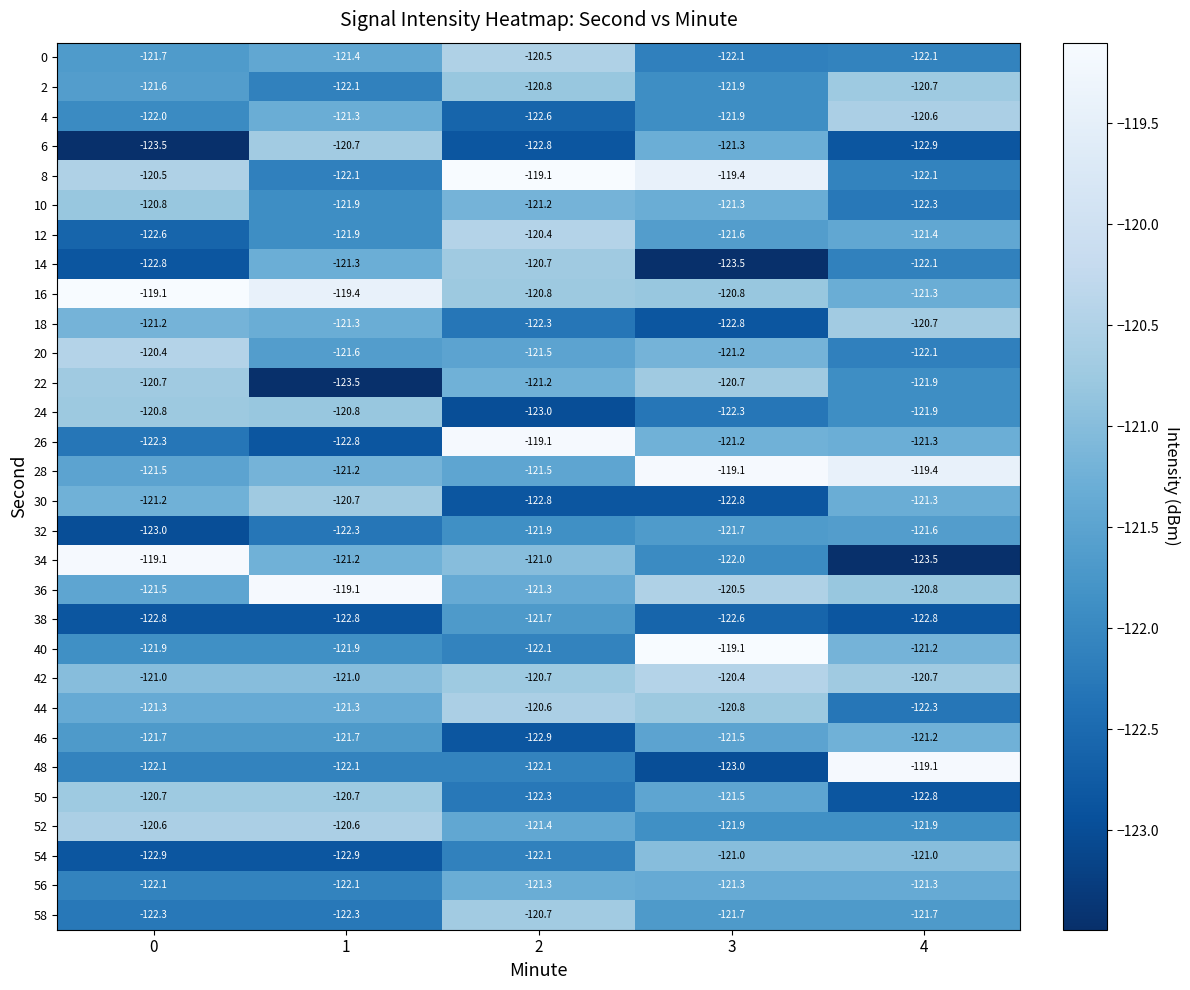

What is the sum of the 34 values at 3 and 2?

-243.0